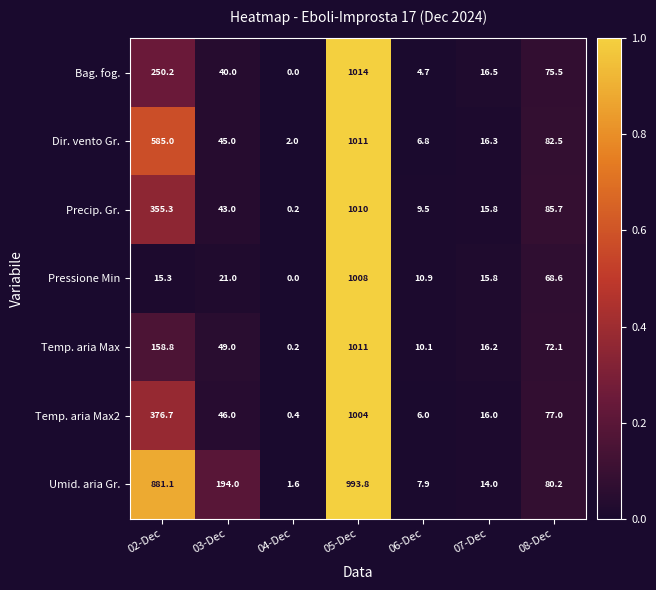

What is the total value across all series at 08-Dec?

541.6